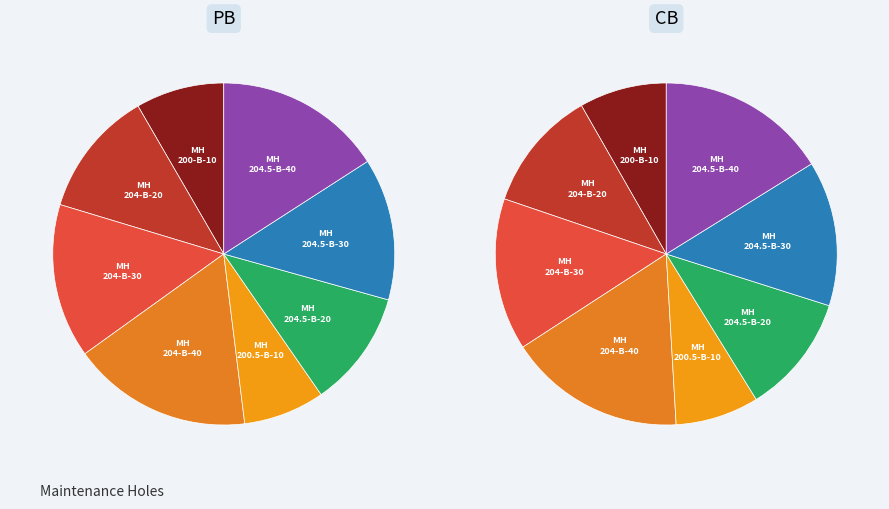

To the nearest percent, what is the difference between the largest and smallest slice percentages?

9%